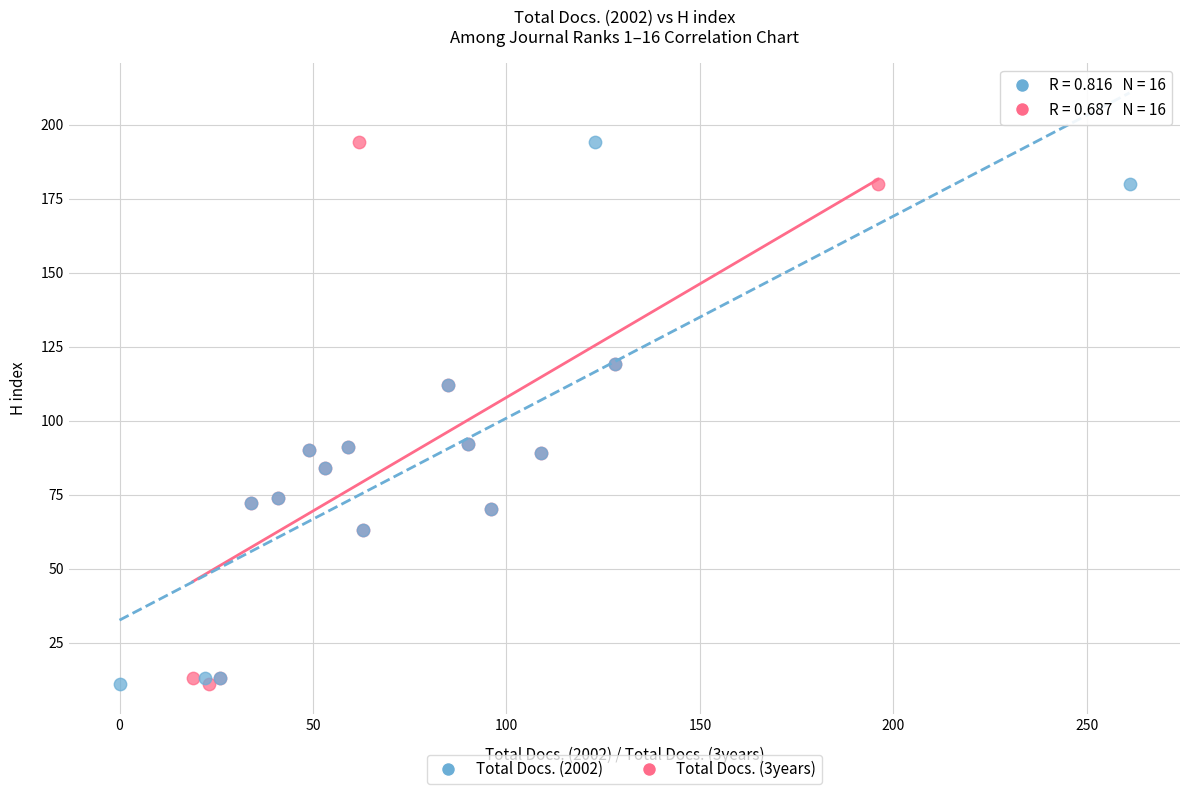

What are all the series names shown in the legend?

Total Docs. (2002), Total Docs. (3years)